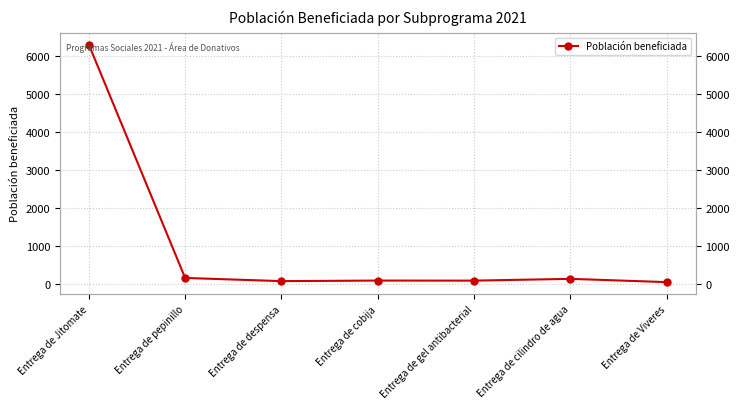

What is the difference between the second highest and second lowest values?

84